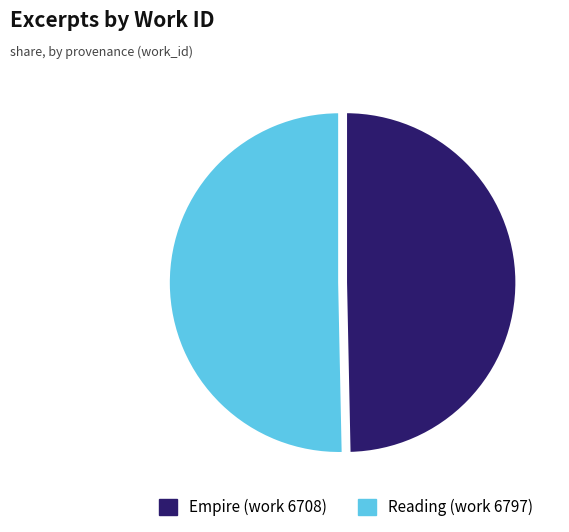

Is it true that Reading (work 6797) is 50% of the pie?

True